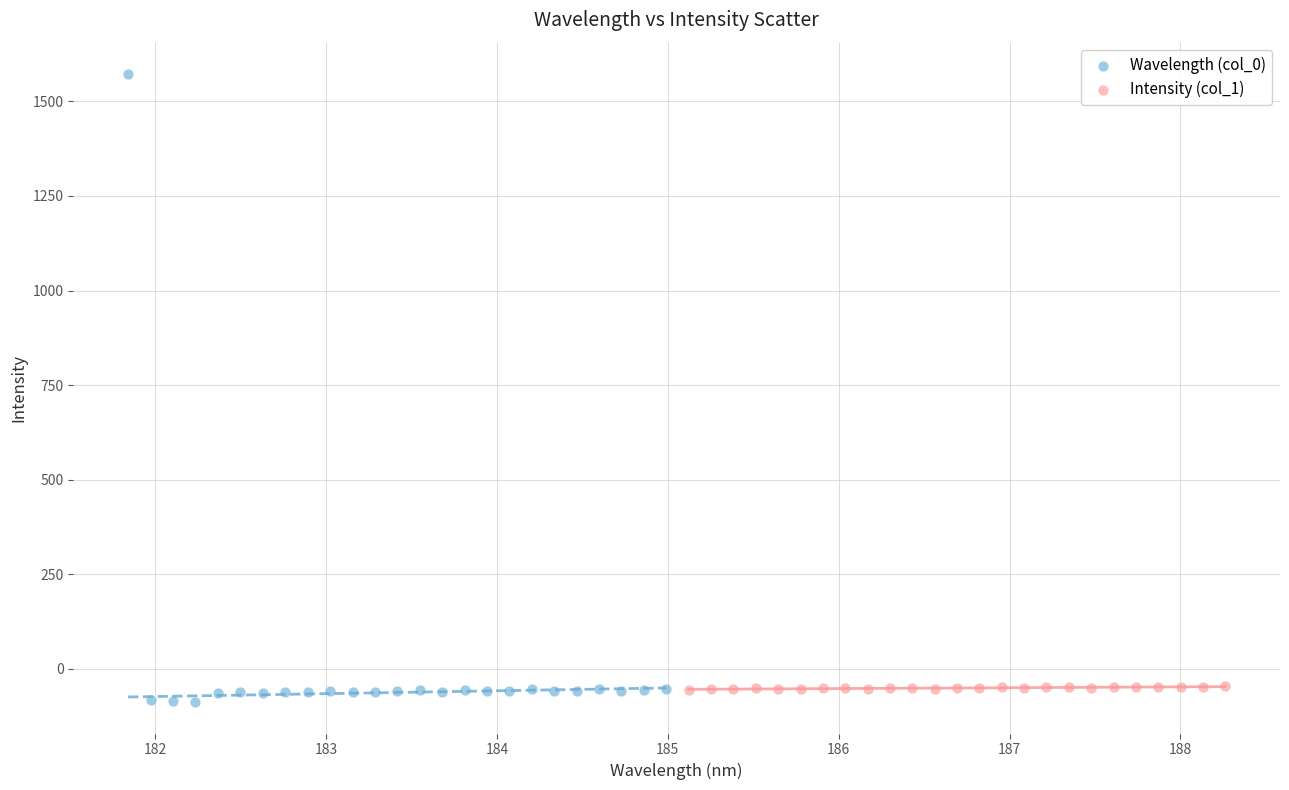

Which series contains the highest Y value?

Wavelength (col_0)